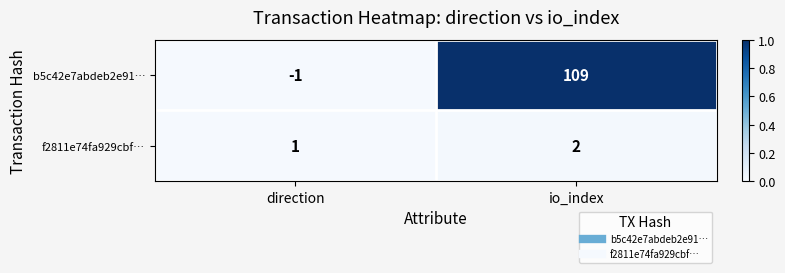

Which series has the largest range (max minus min)?

b5c42e7abdeb2e91…